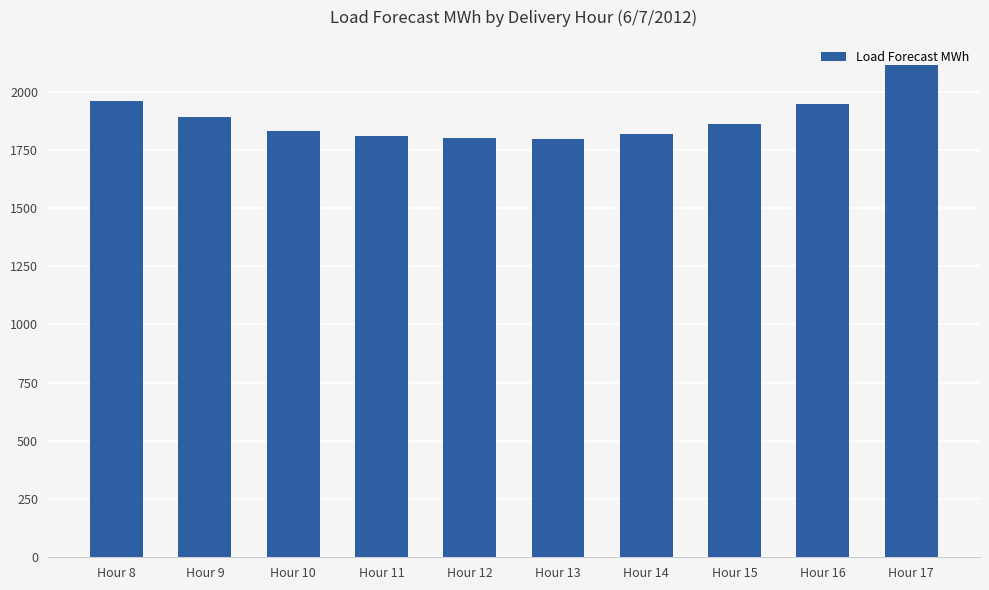

True or false: the data shows 847.6 at Hour 16.

False